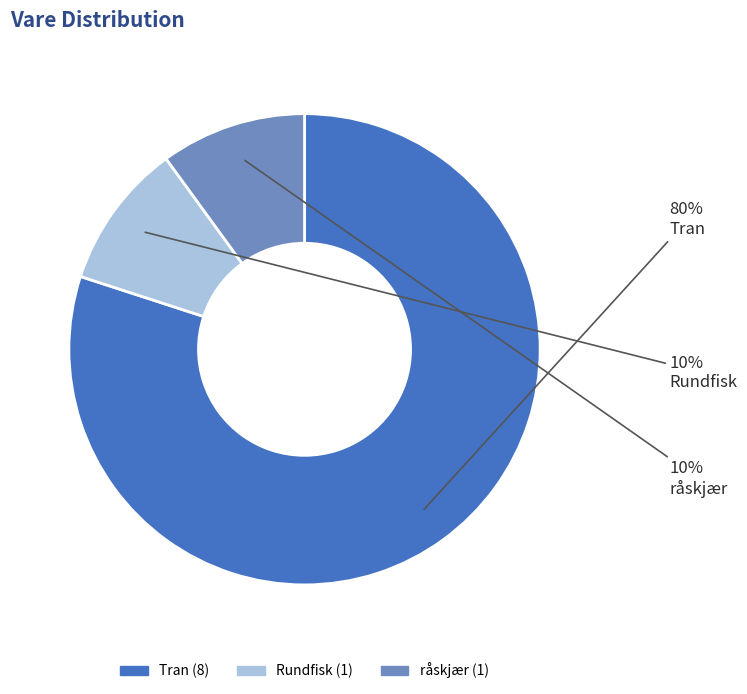

How many slices are in this pie chart?

3